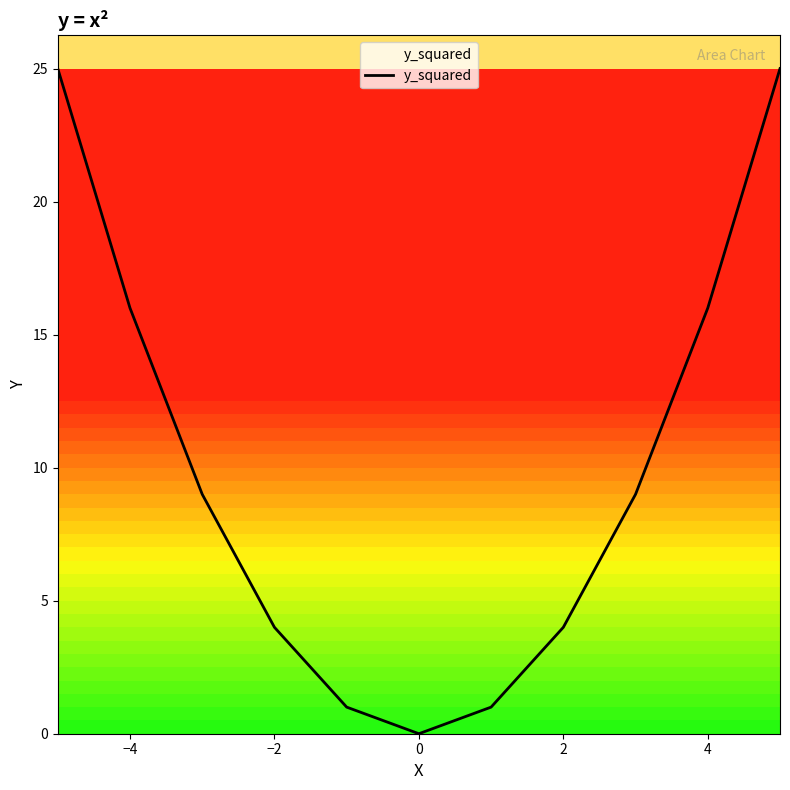

Is this an area chart (filled region under the line)?

No